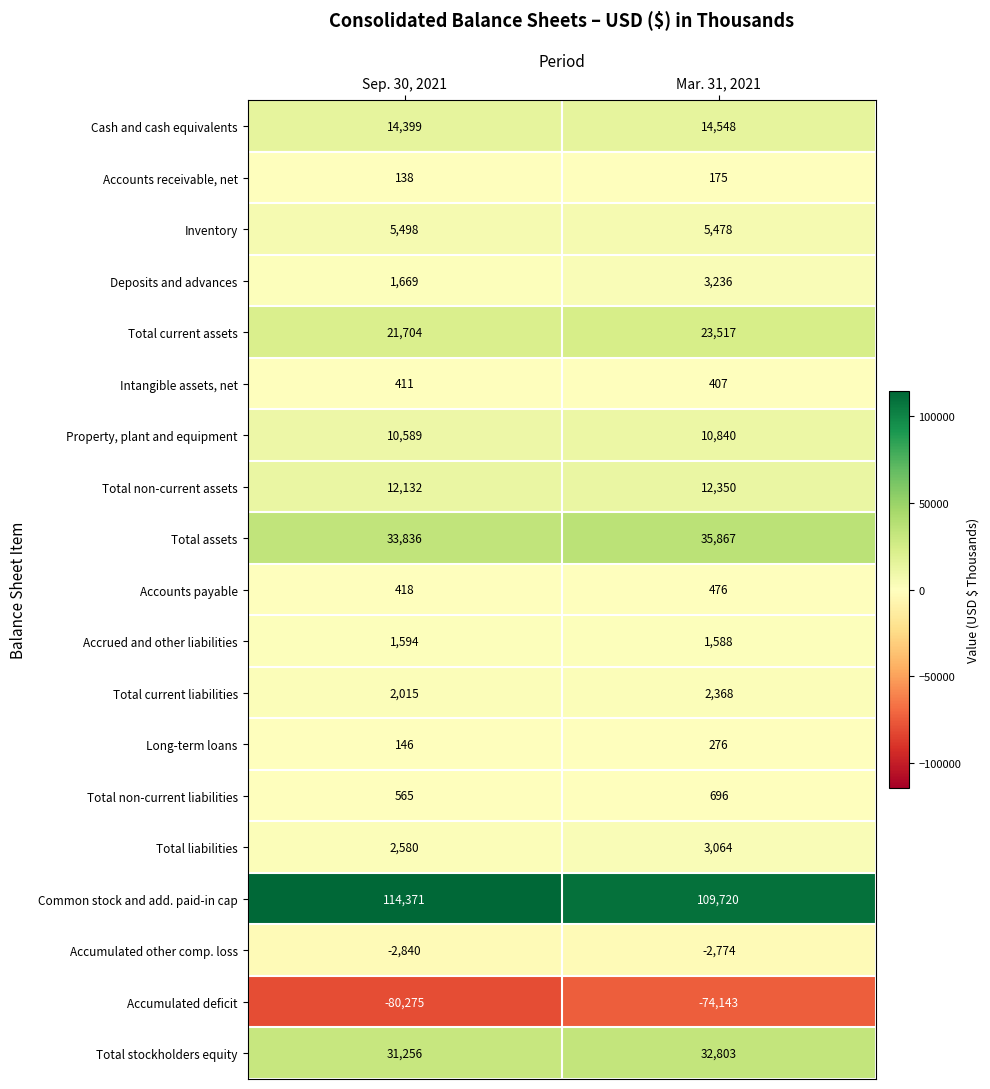

Which series changed the most between Sep. 30, 2021 and Mar. 31, 2021?

Accumulated deficit